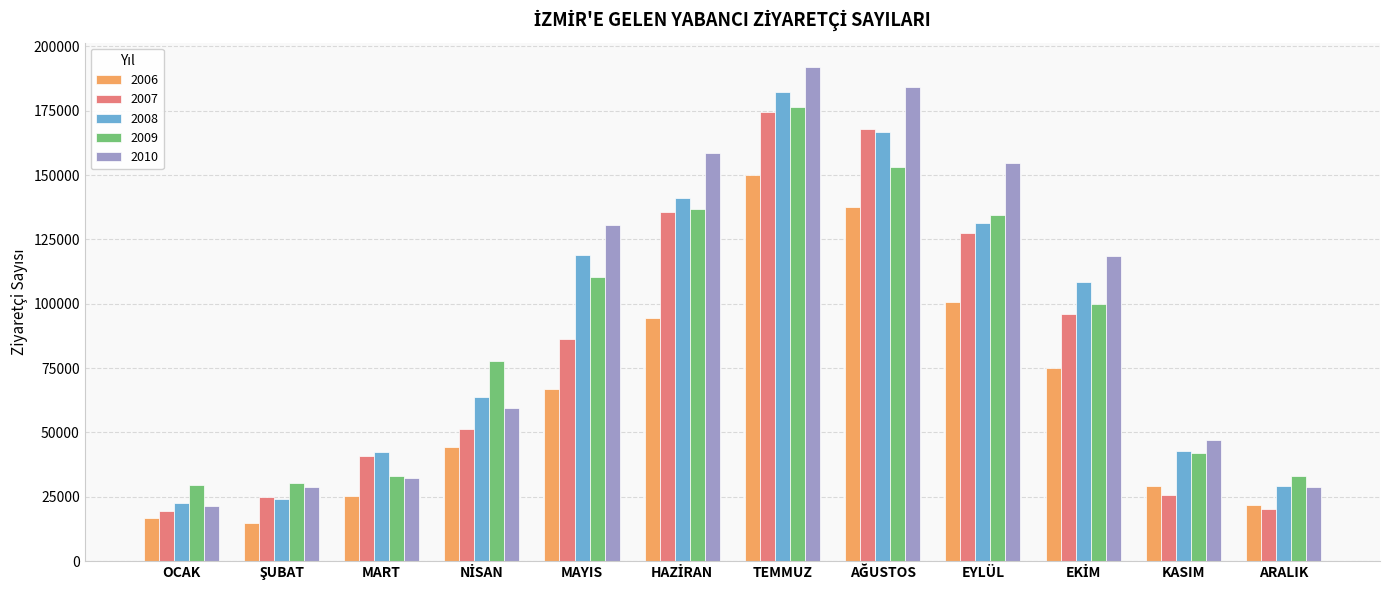

What position from the left is MAYIS?

5